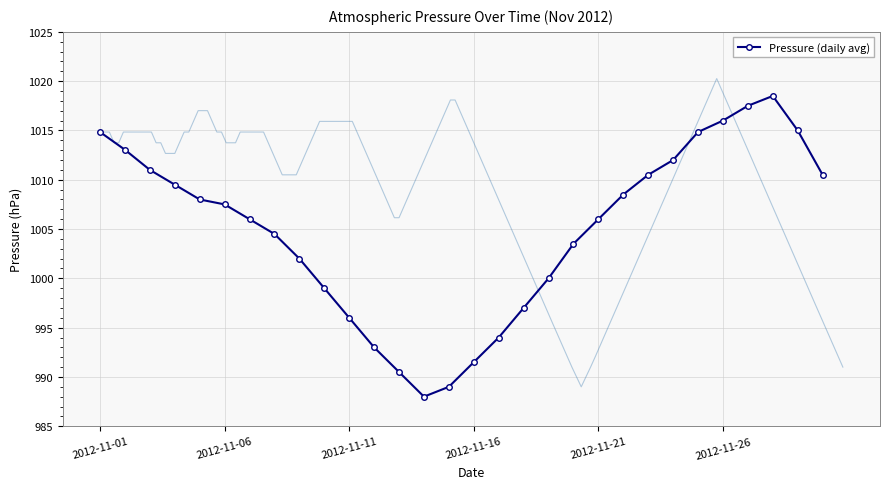

Reading left to right, transcribe all the data shown in this chart.

1014.8	1013.0	1011.0	1009.5	1008.0	1007.5	1006.0	1004.5	1002.0	999.0	996.0	993.0	990.5	988.0	989.0	991.5	994.0	997.0	1000.0	1003.5	1006.0	1008.5	1010.5	1012.0	1014.8	1016.0	1017.5	1018.5	1015.0	1010.5